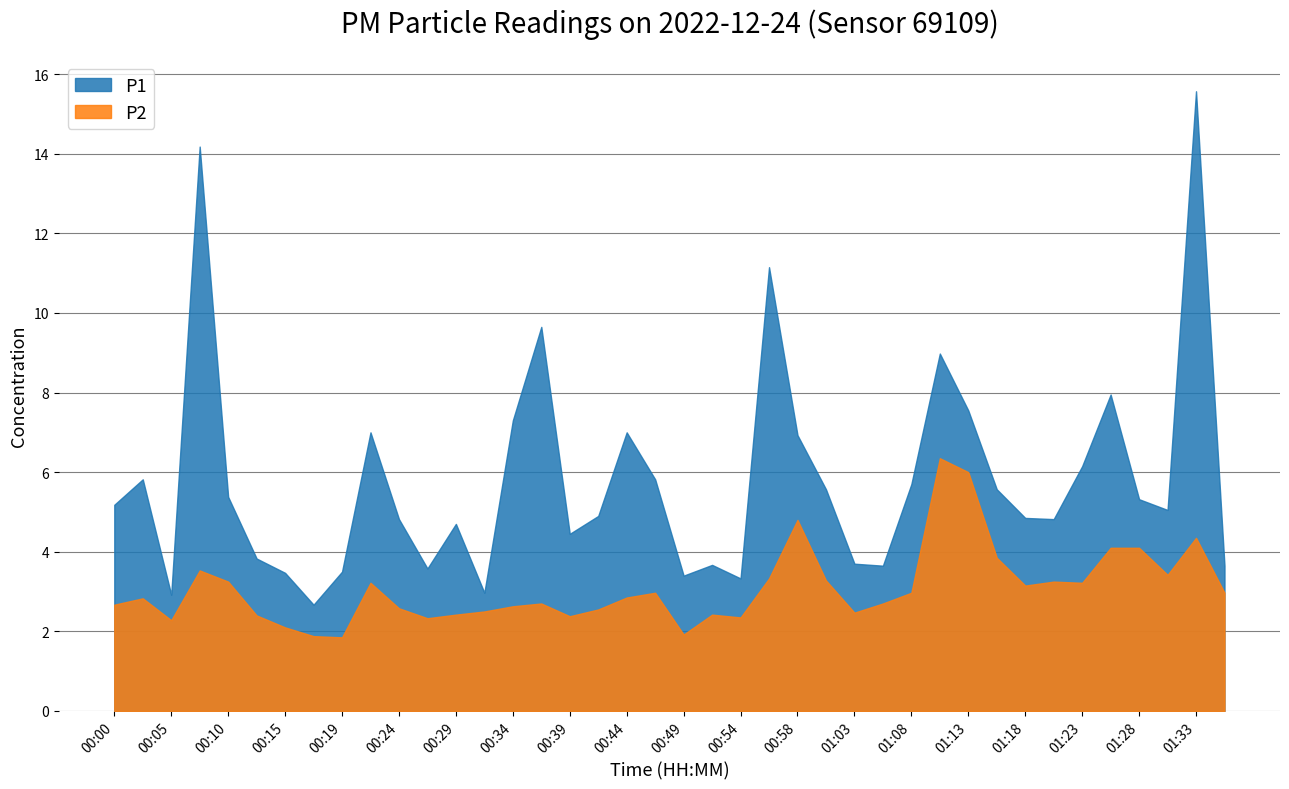

Is the value of P1 at 01:01 greater than the value of P2 at 00:37?

Yes